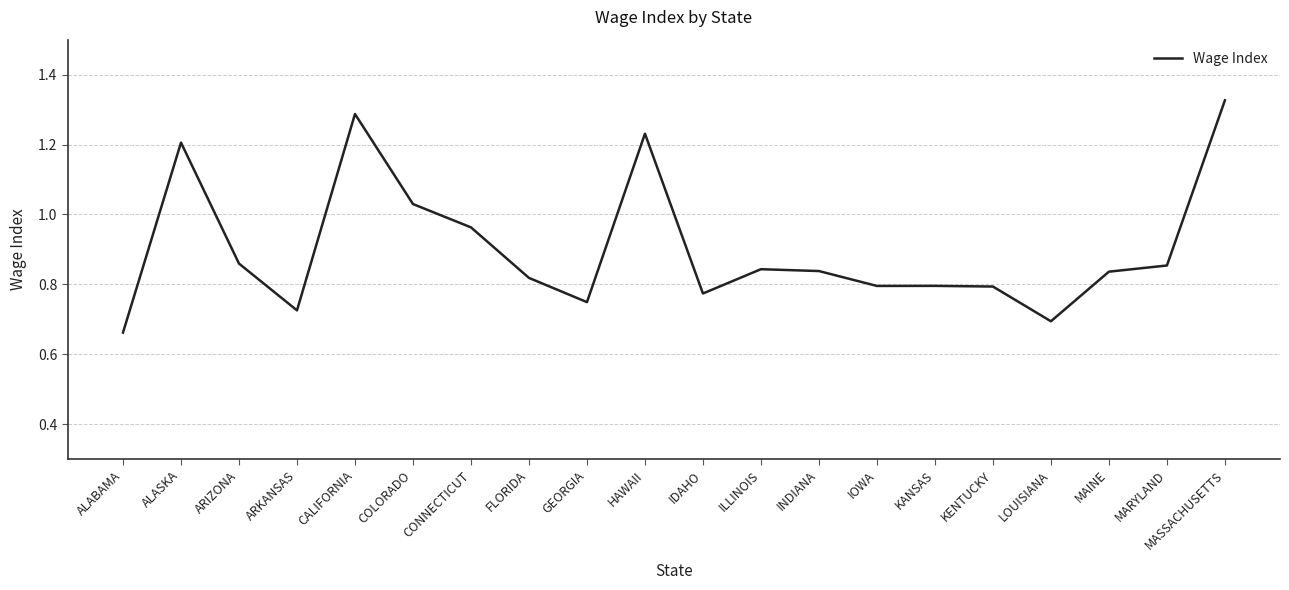

At which label is the value closest to 0?

ALABAMA